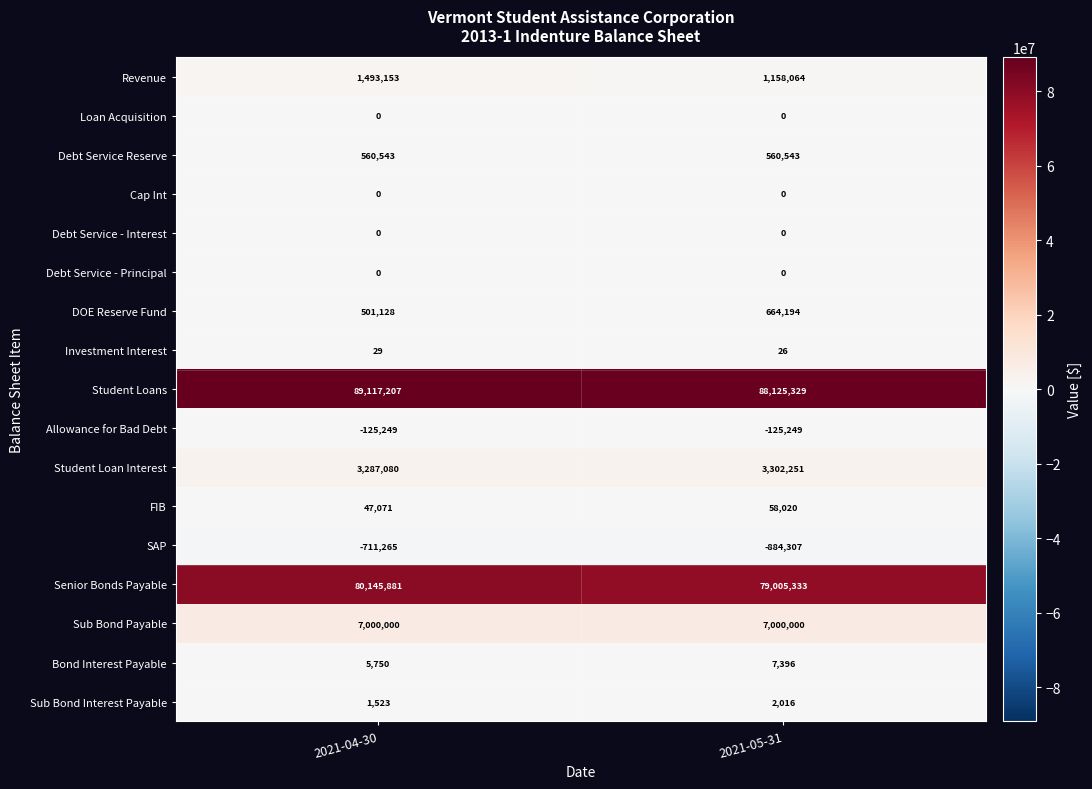

Is it true that Revenue equals 1493153 at 2021-04-30?

True